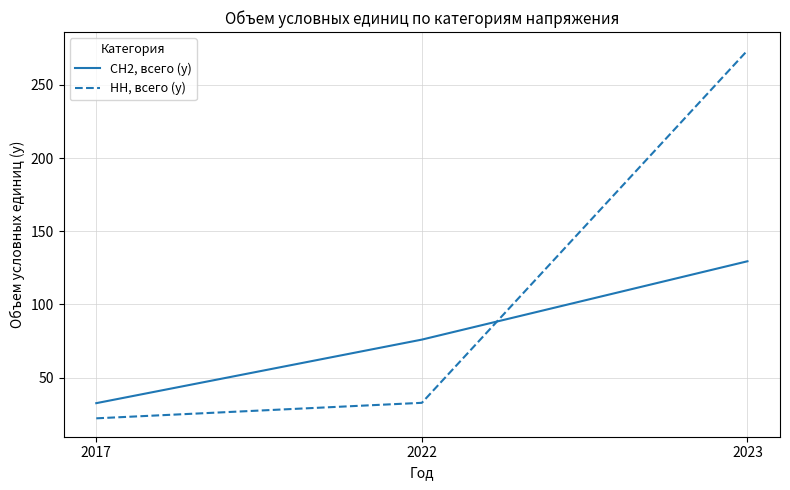

What is the total value across all series at 2022?

108.7